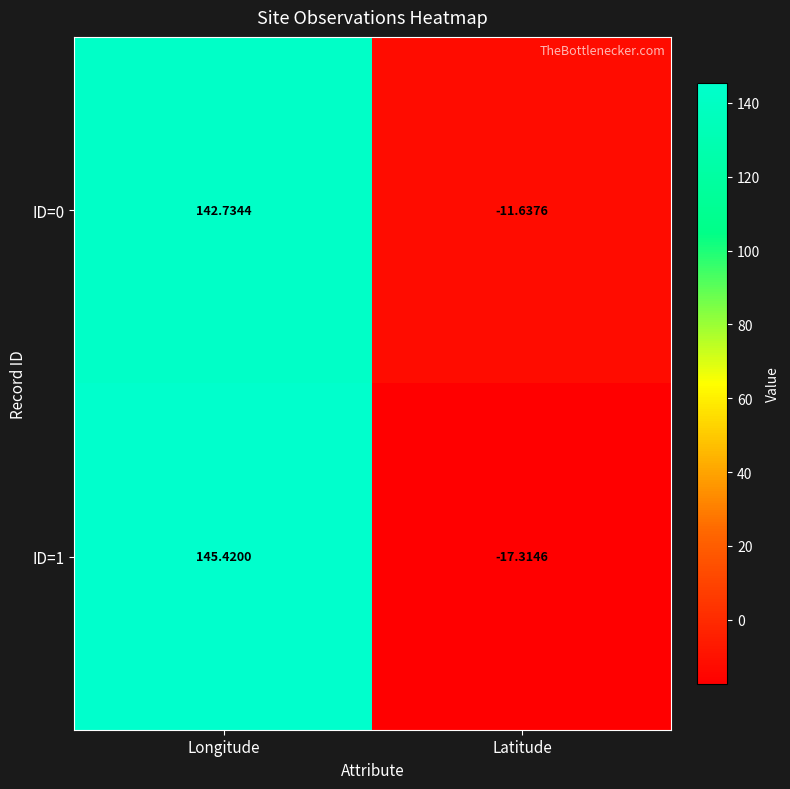

What is the greatest value displayed?

145.4